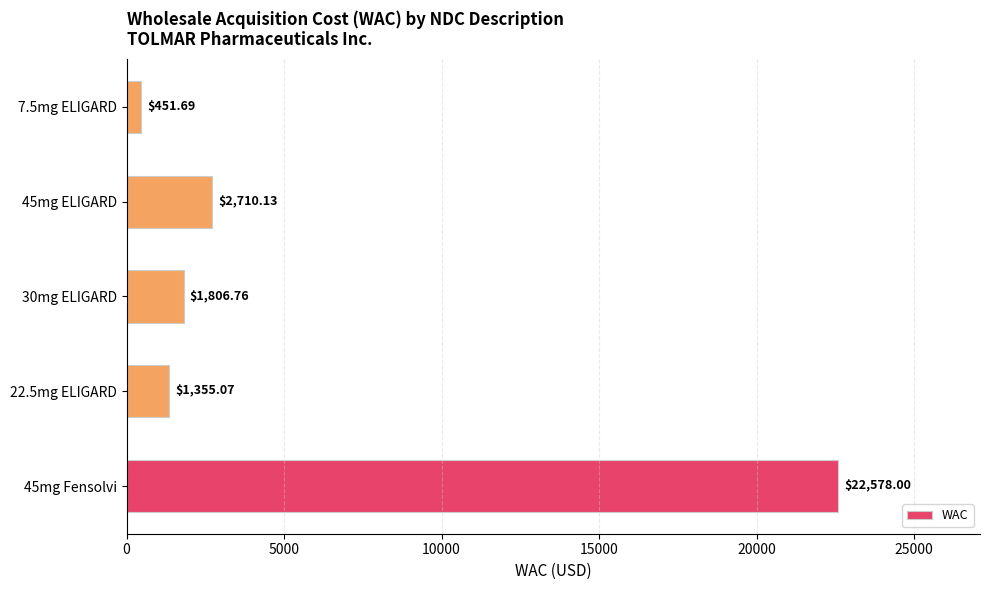

Rank the categories by value from lowest to highest.

7.5mg ELIGARD, 22.5mg ELIGARD, 30mg ELIGARD, 45mg ELIGARD, 45mg Fensolvi